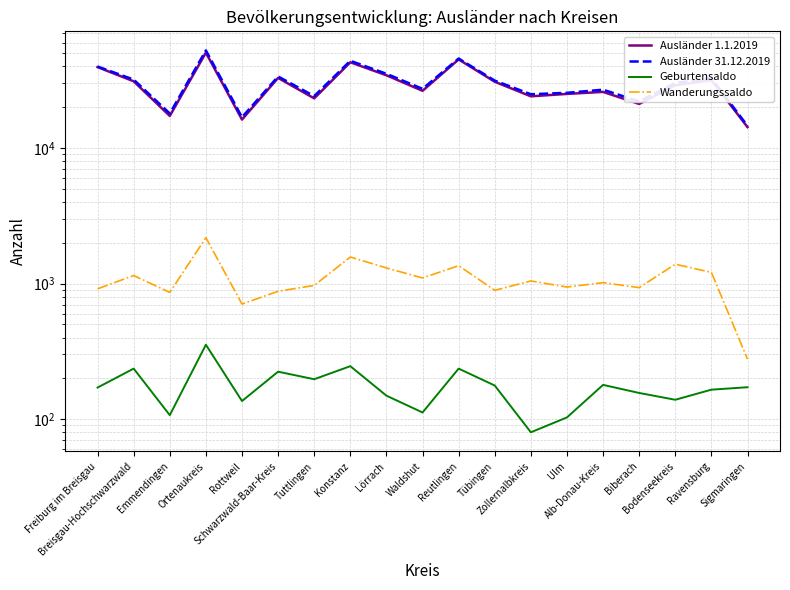

What is the label of the 8th point from the left?

Konstanz